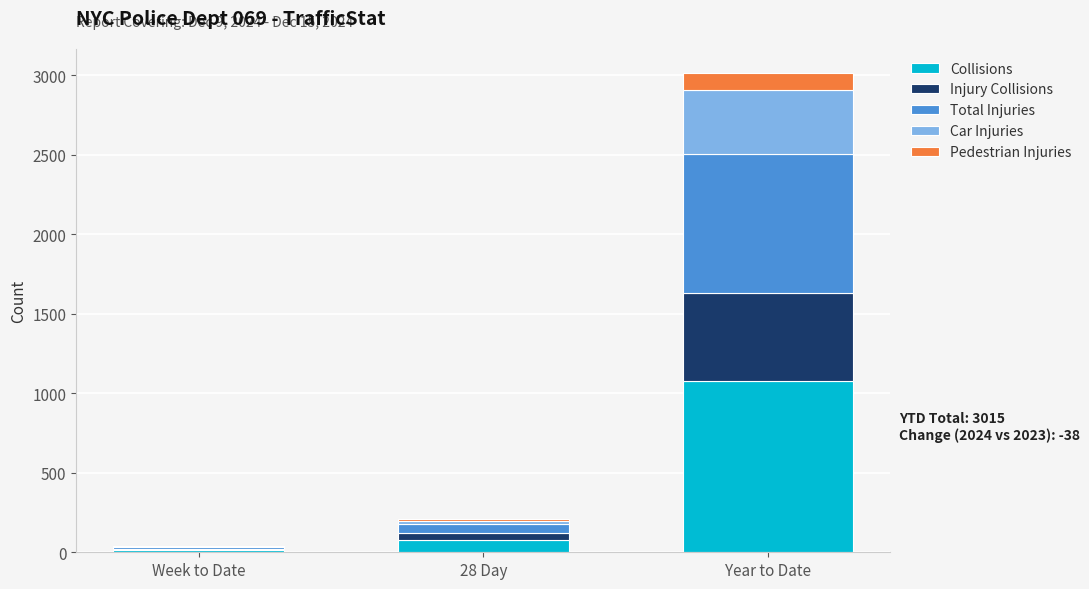

What are all the series names shown in the legend?

Collisions, Injury Collisions, Total Injuries, Car Injuries, Pedestrian Injuries